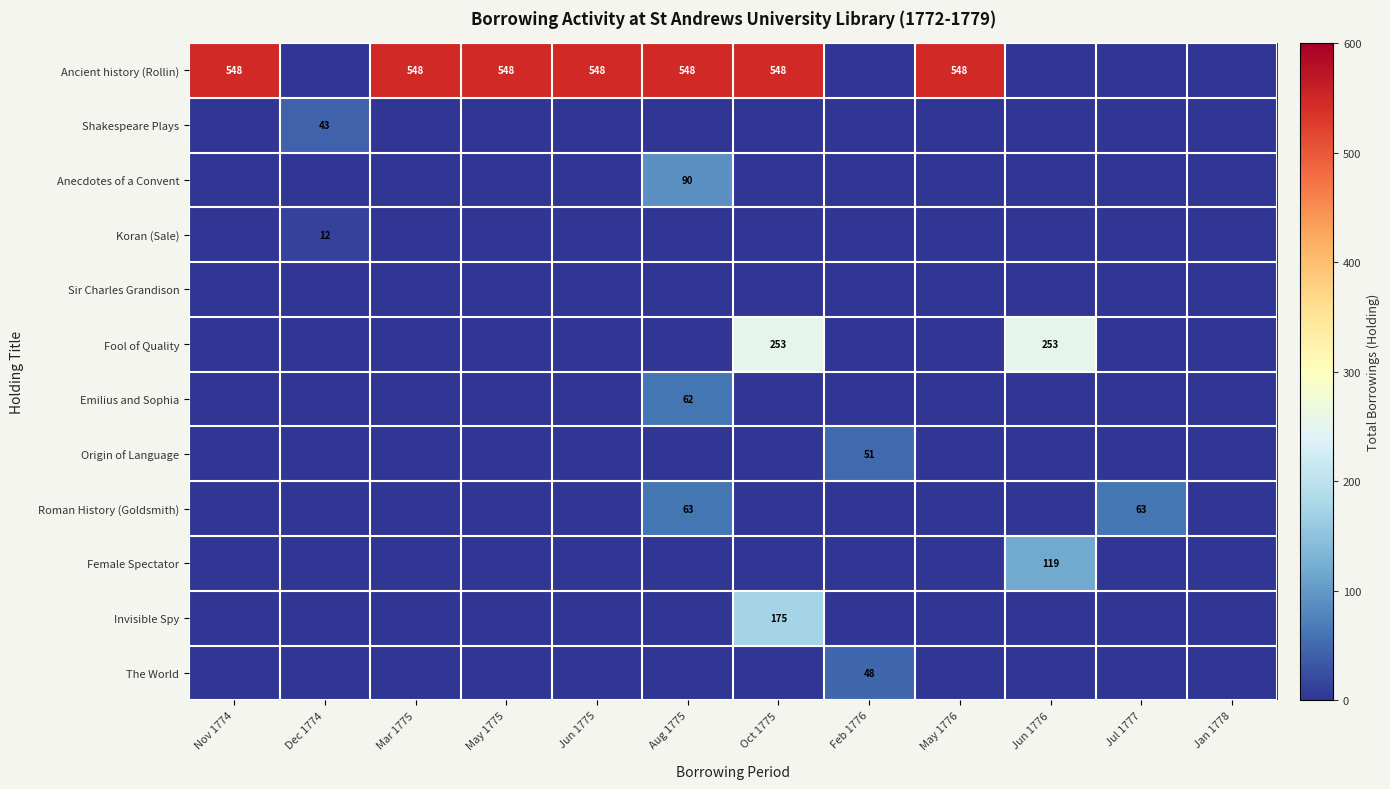

The Roman History (Goldsmith) series shows 24 at Jul 1777. True or false?

False